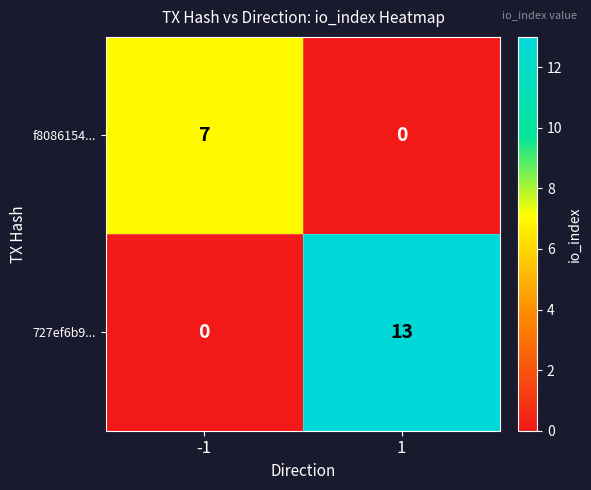

What is the sum of all 727ef6b9... values?

13